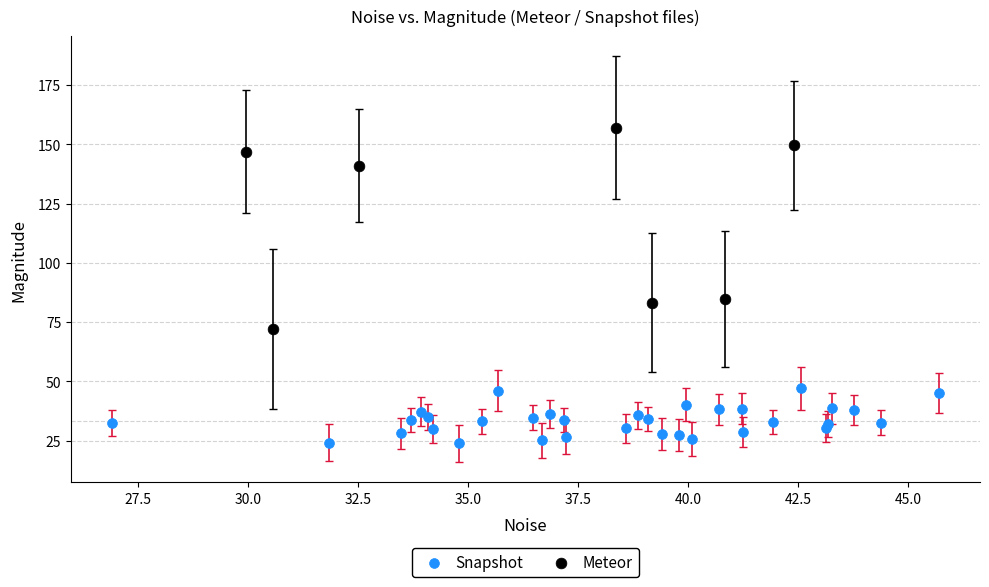

Which series has the largest Y range (max minus min)?

Meteor